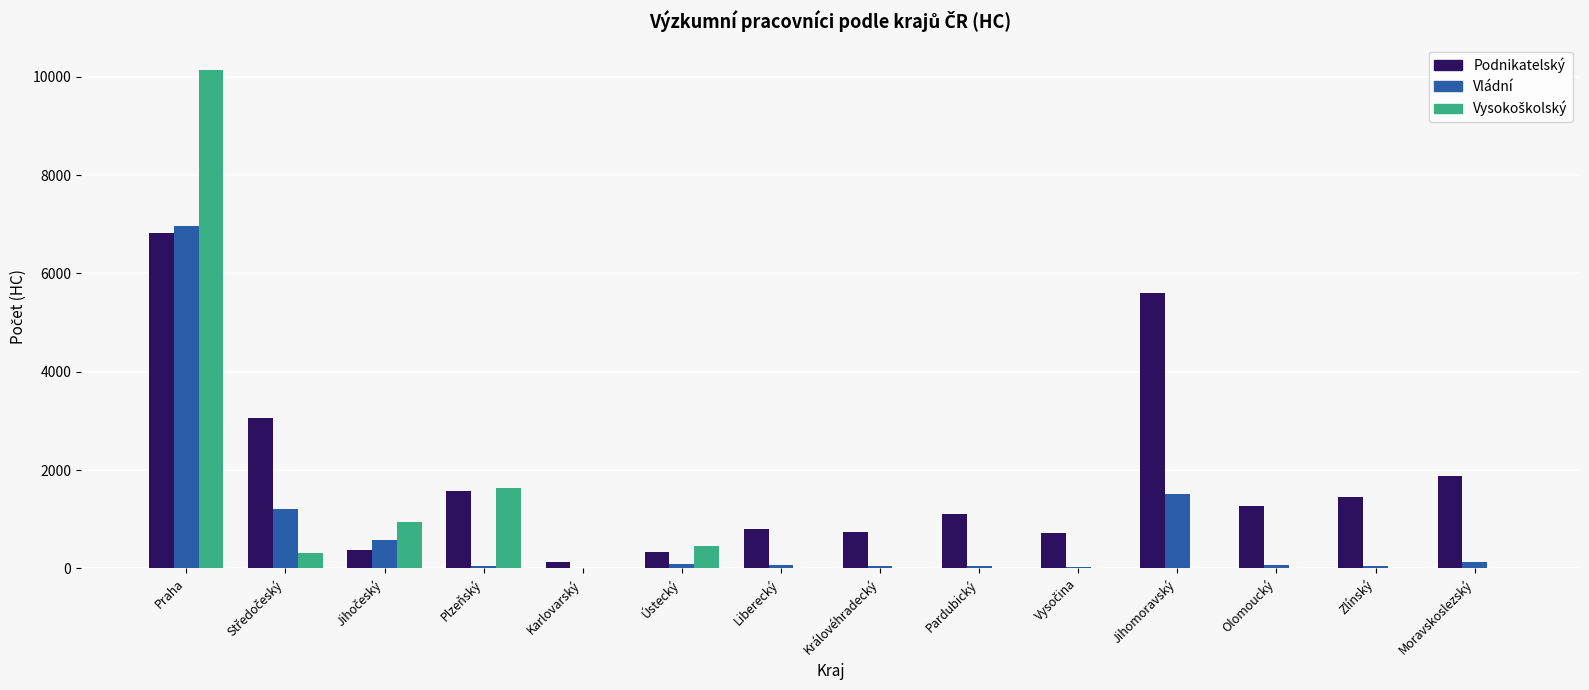

Which series changed the most between Plzeňský and Ústecký?

Podnikatelský